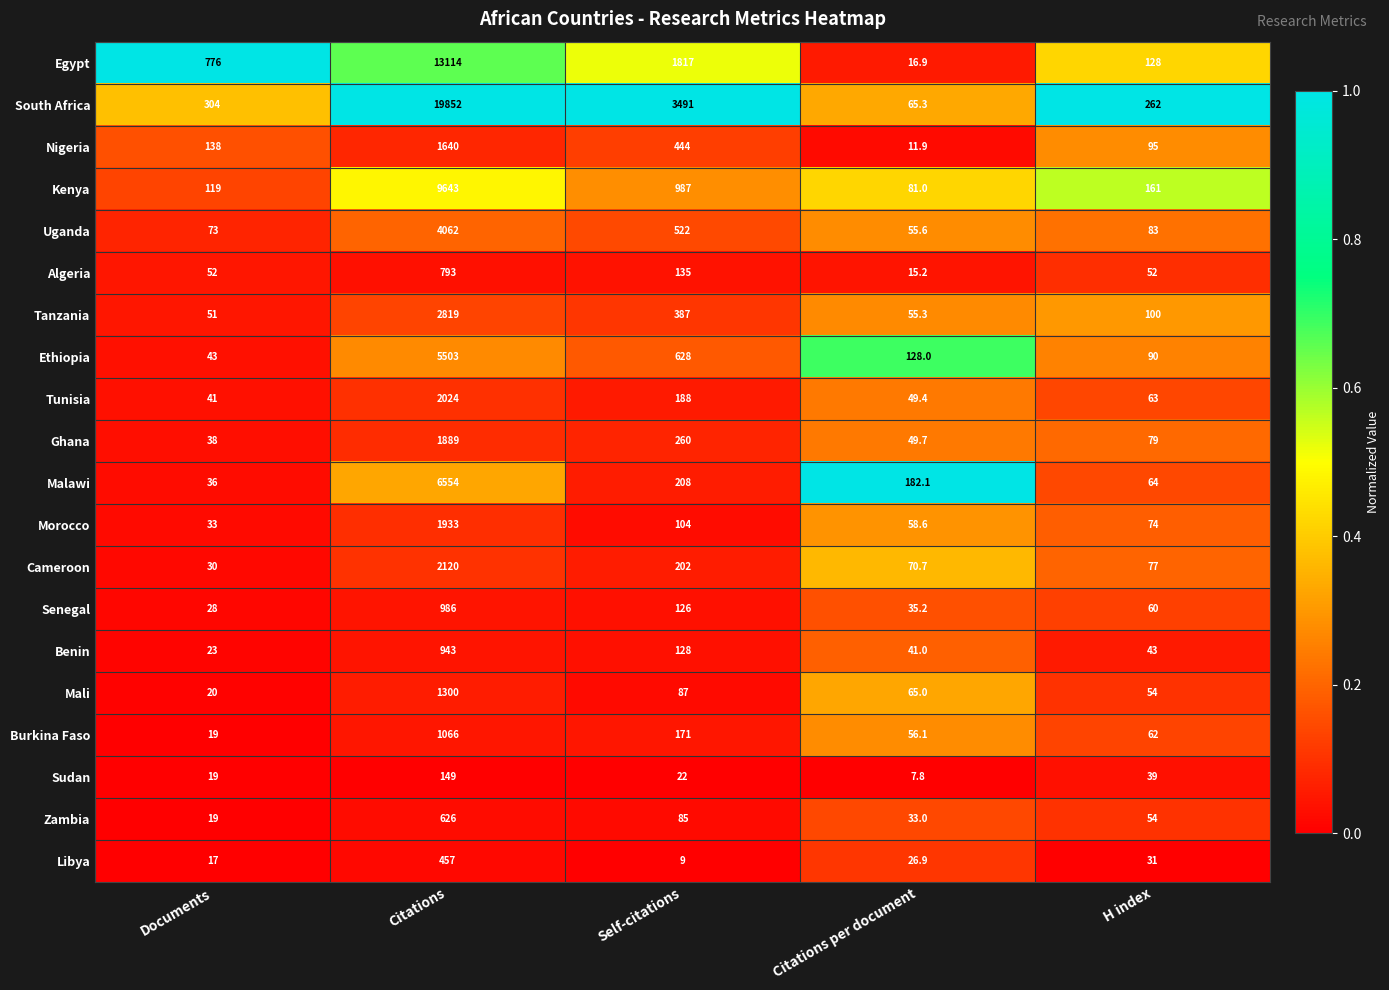

At which category does the chart reach its minimum across all series?

Citations per document